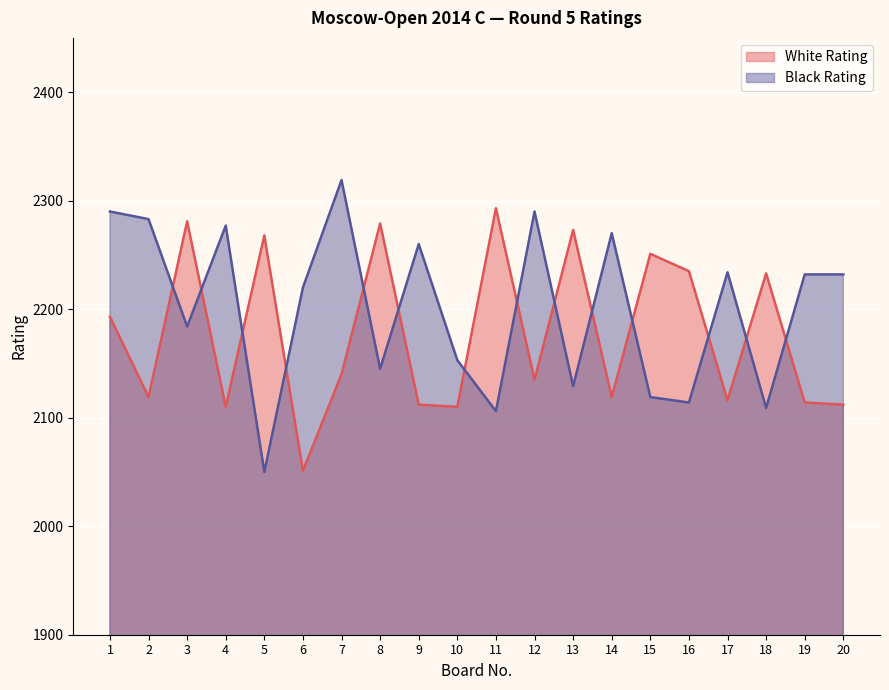

Which series has the largest range (max minus min)?

Black Rating